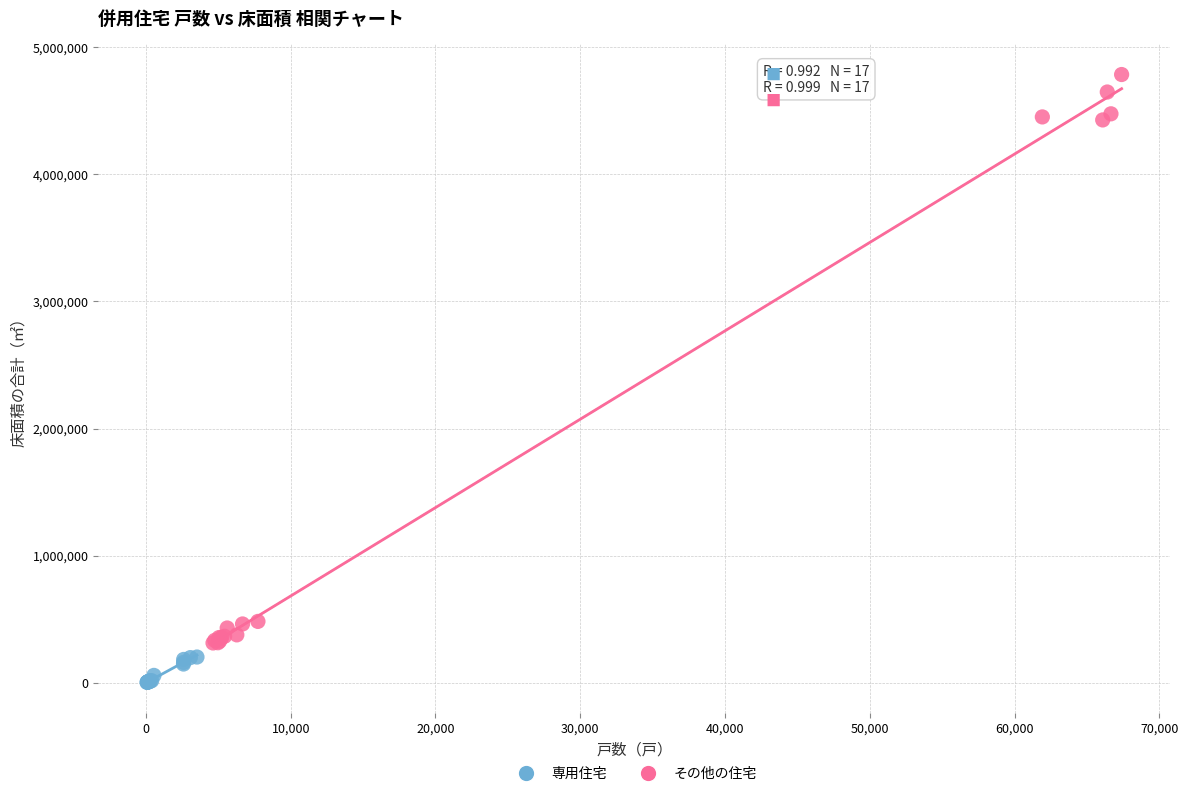

Which series contains the lowest Y value?

専用住宅